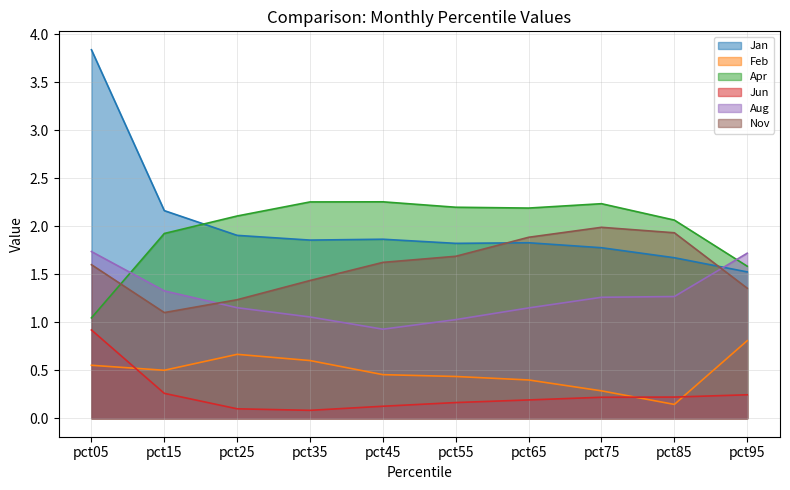

What is the minimum value shown in the chart?

0.1